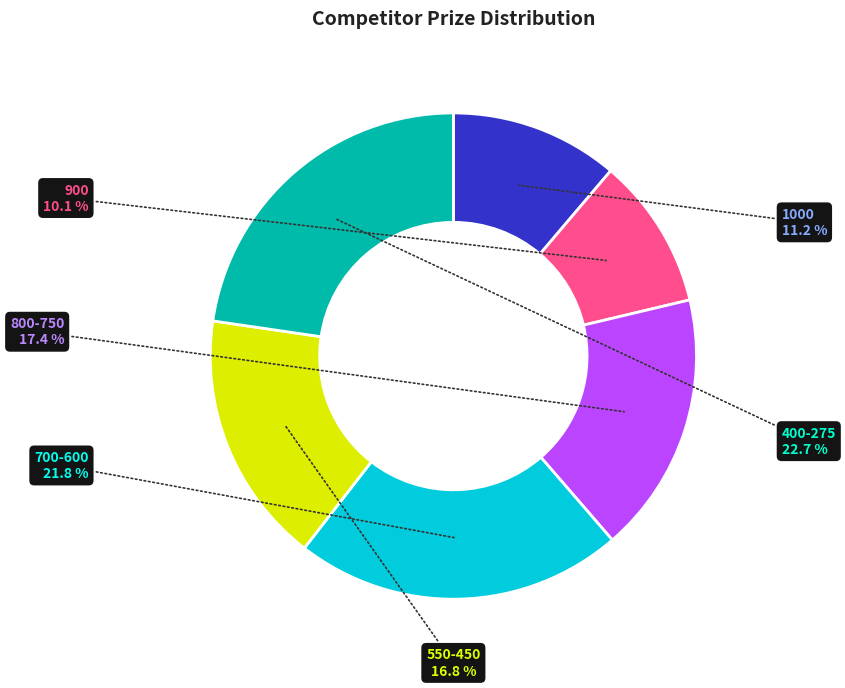

Does any single category account for the majority?

No